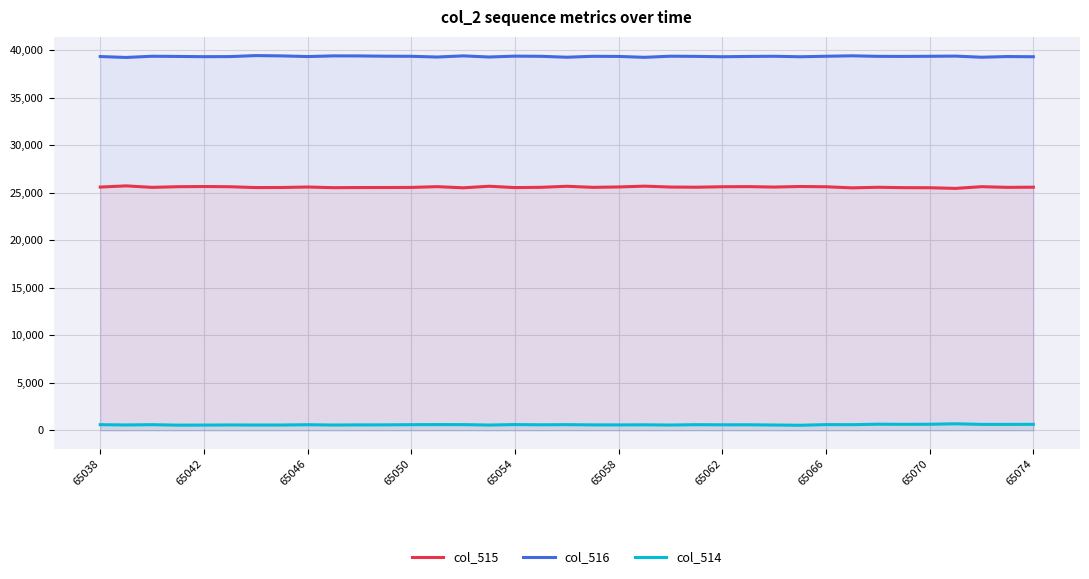

At how many categories does at least one series exceed 18533?

37